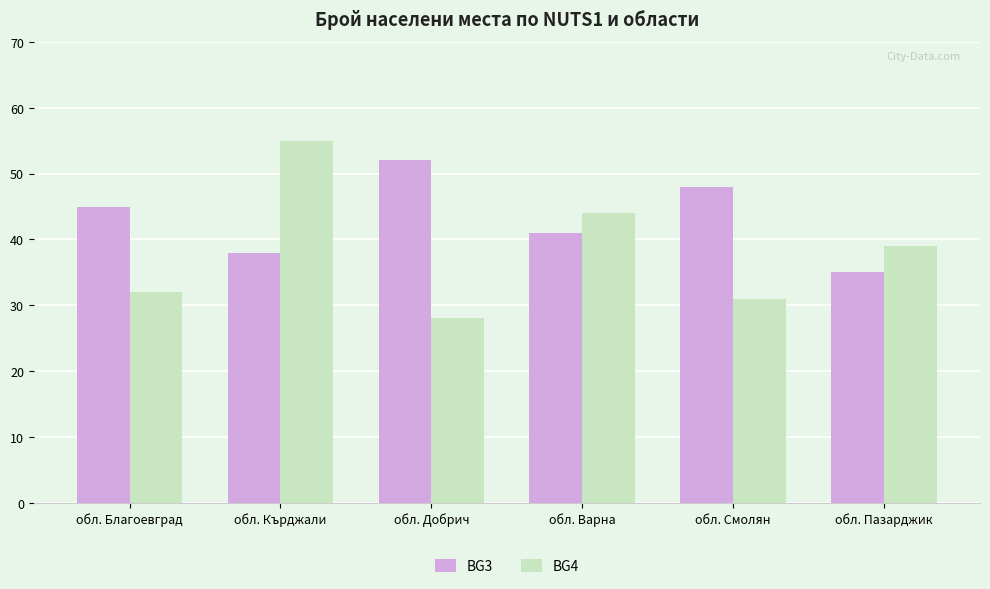

What is the spread (max minus min) of values at обл. Добрич?

24